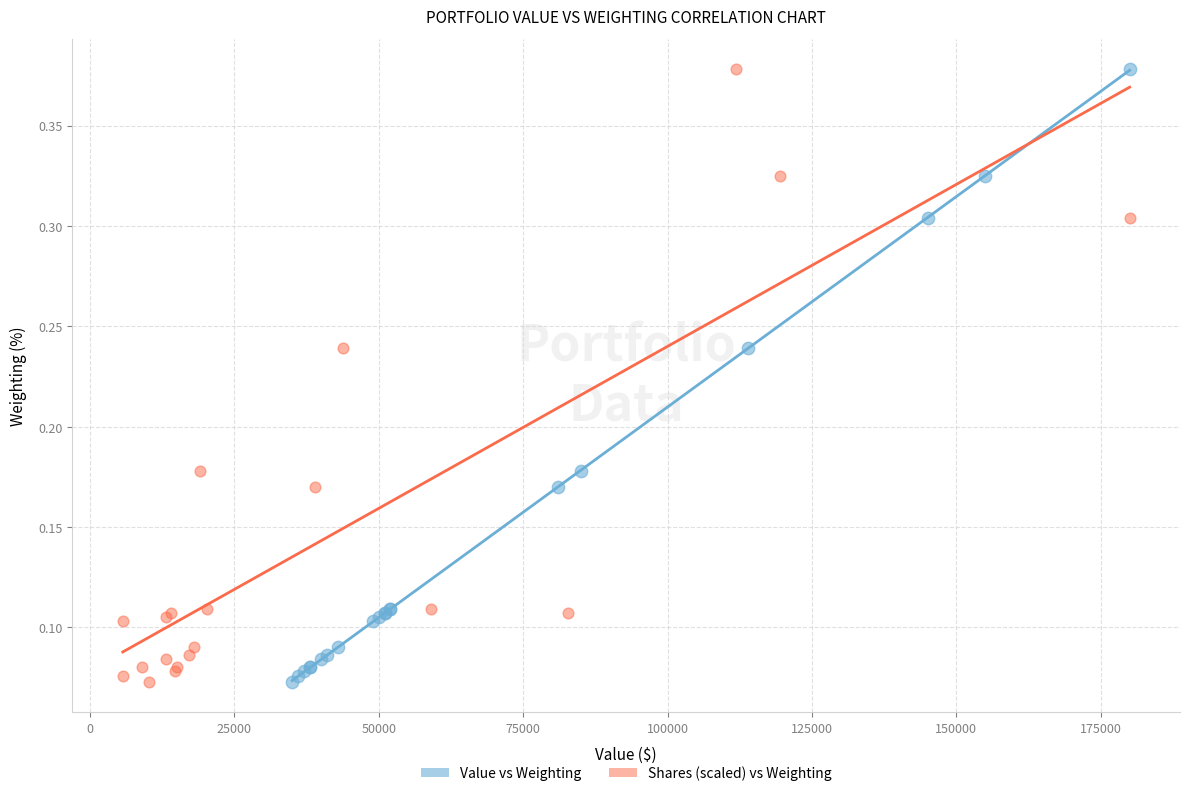

What are all the series names shown in the legend?

Value vs Weighting, Shares (scaled) vs Weighting